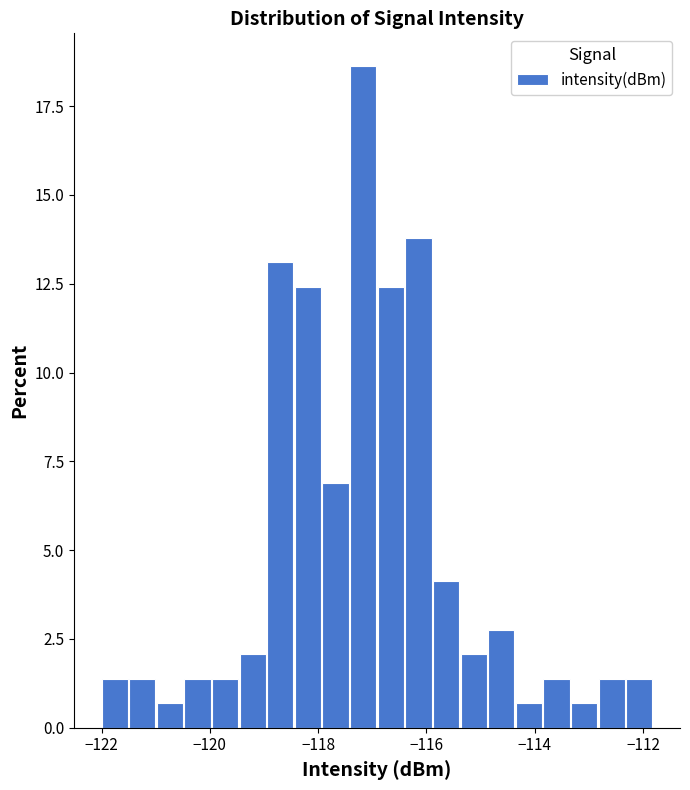

Read against the x-axis, roughly where is the centre of the tallest bar?

-117.2